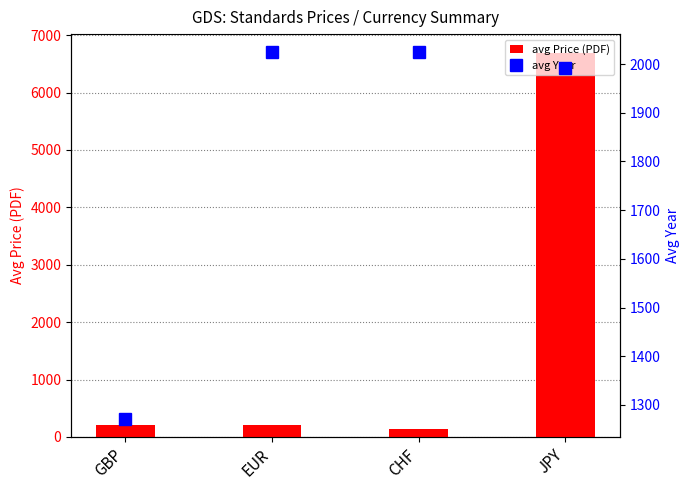

Is it true that avg Price (PDF) equals 372.1 at EUR?

False